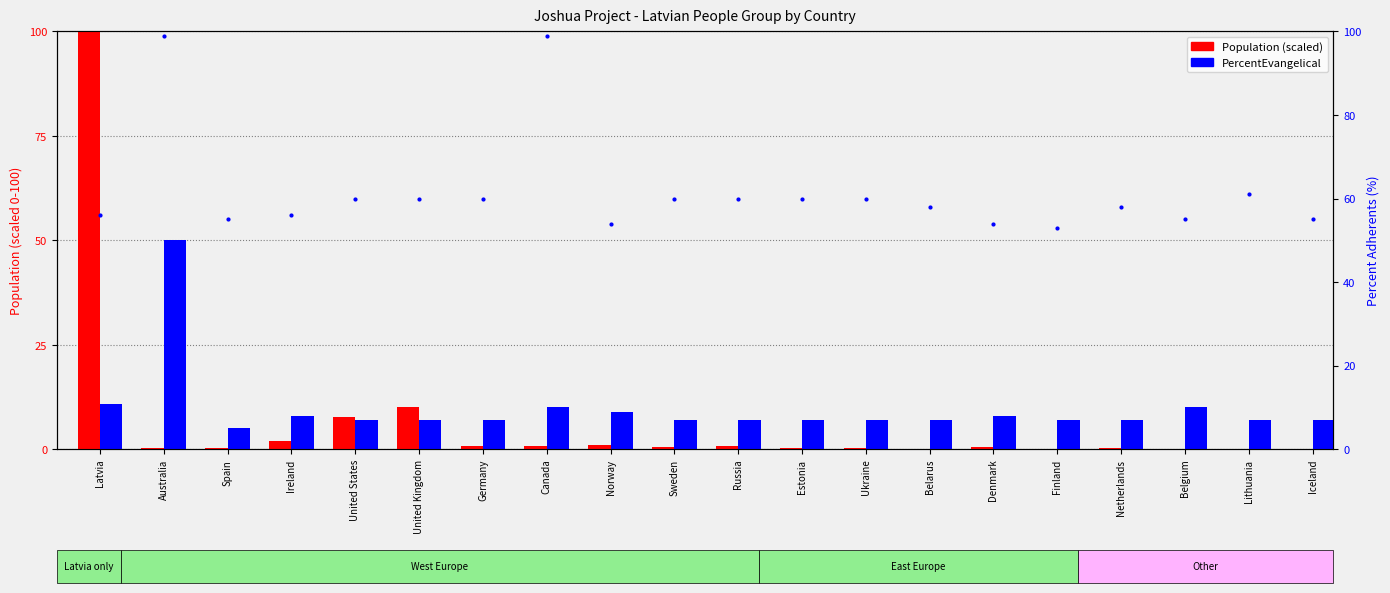

What is the average value of the PercentEvangelical series?

9.7